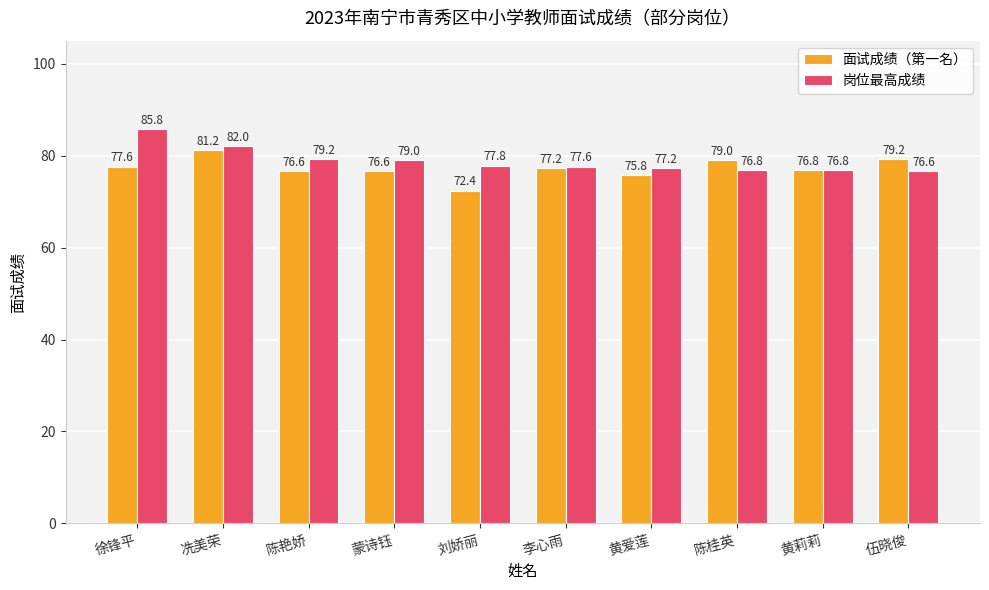

List the series in order of their peak value, highest first.

岗位最高成绩, 面试成绩（第一名）